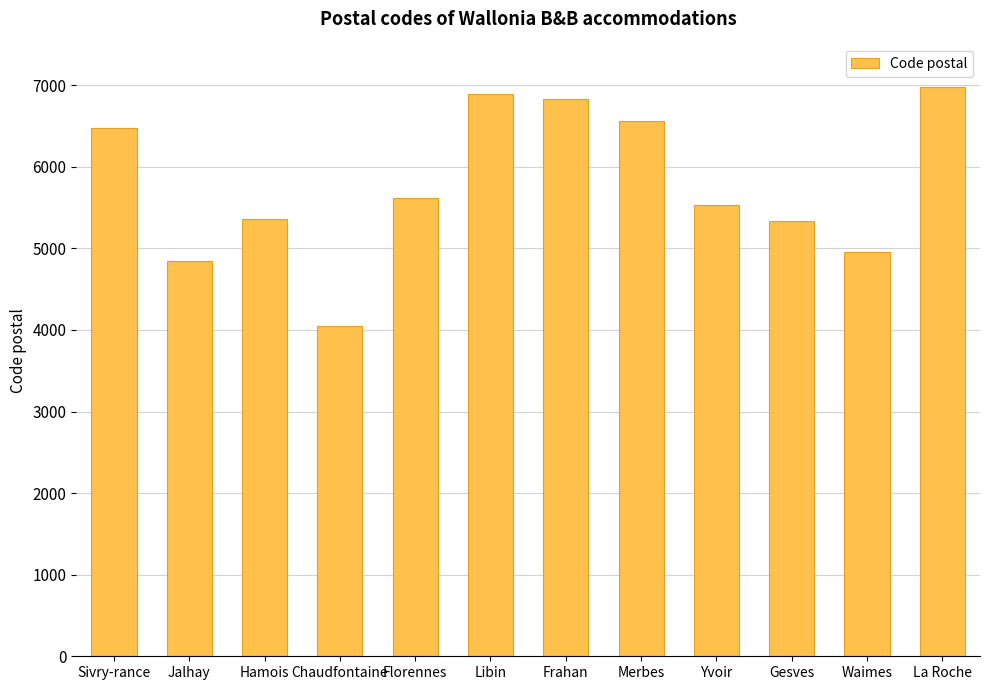

At which category does the chart reach its minimum across all series?

Chaudfontaine